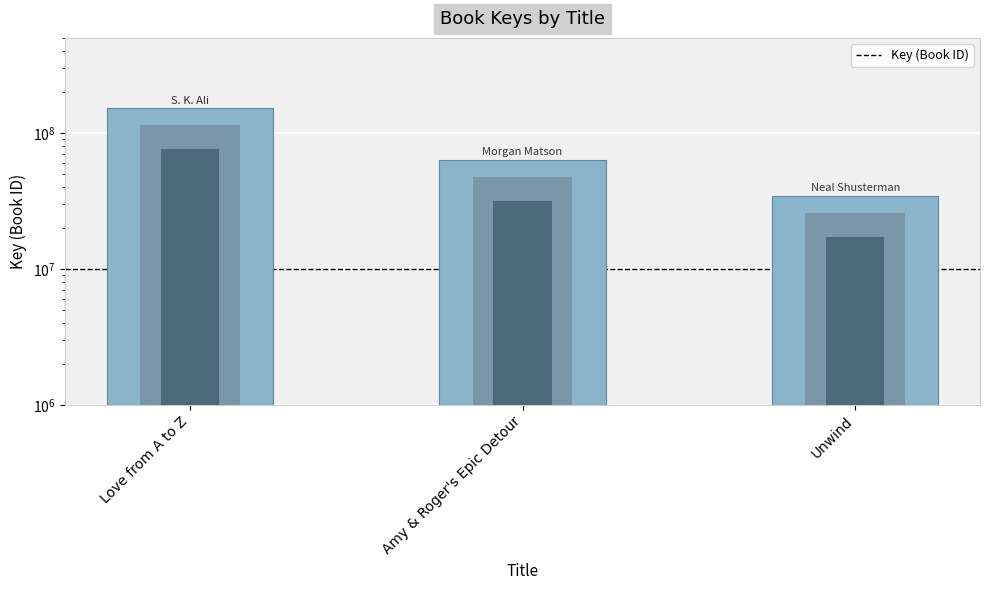

Rank the categories by value from highest to lowest.

Love from A to Z, Amy & Roger's Epic Detour, Unwind